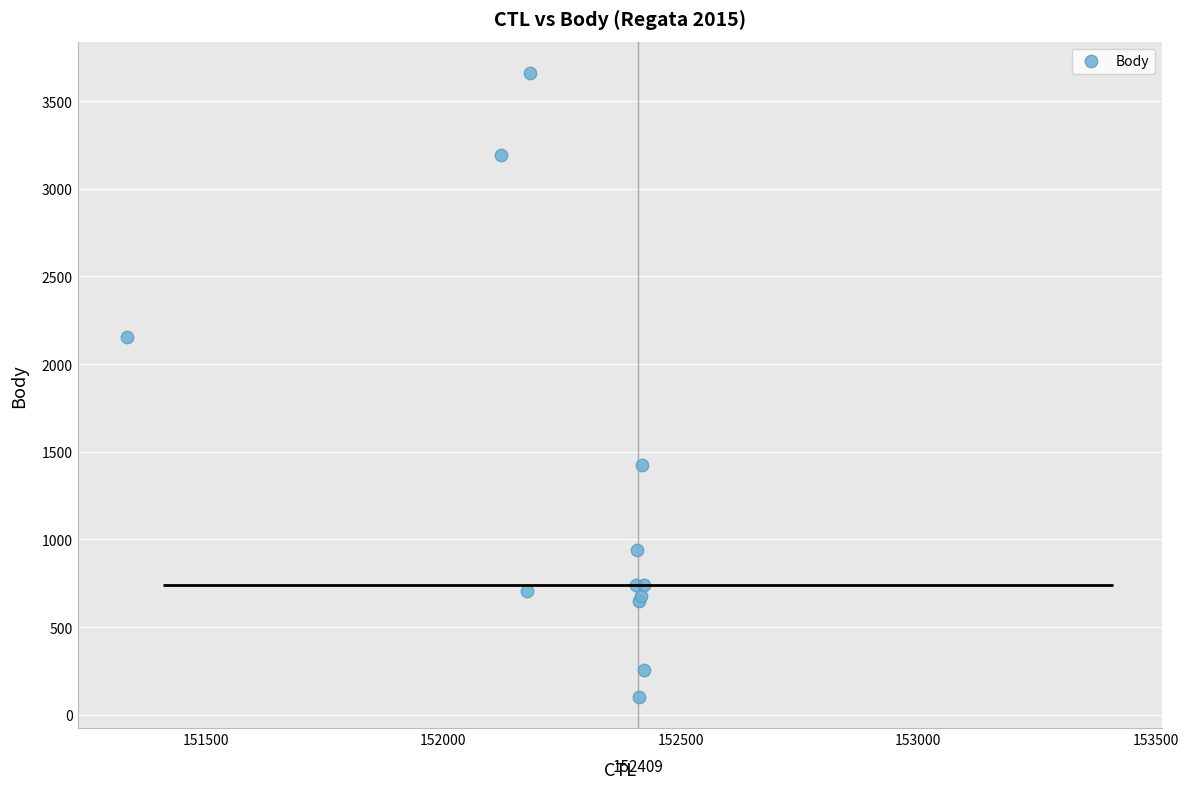

What Y value in the scatter plot is closest to 1881?

2157